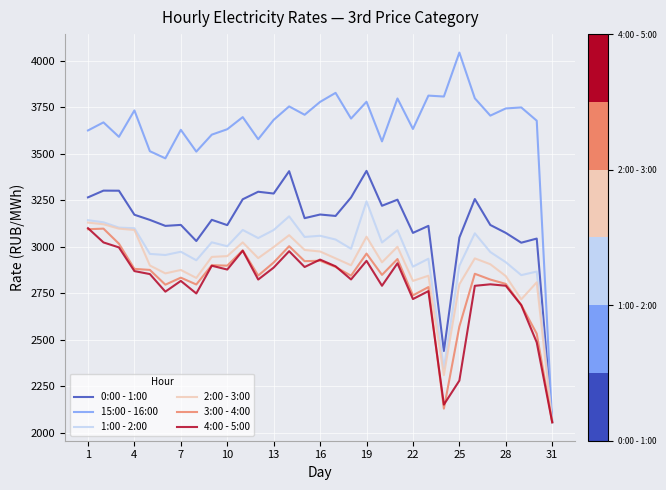

Which series has the largest range (max minus min)?

15:00 - 16:00